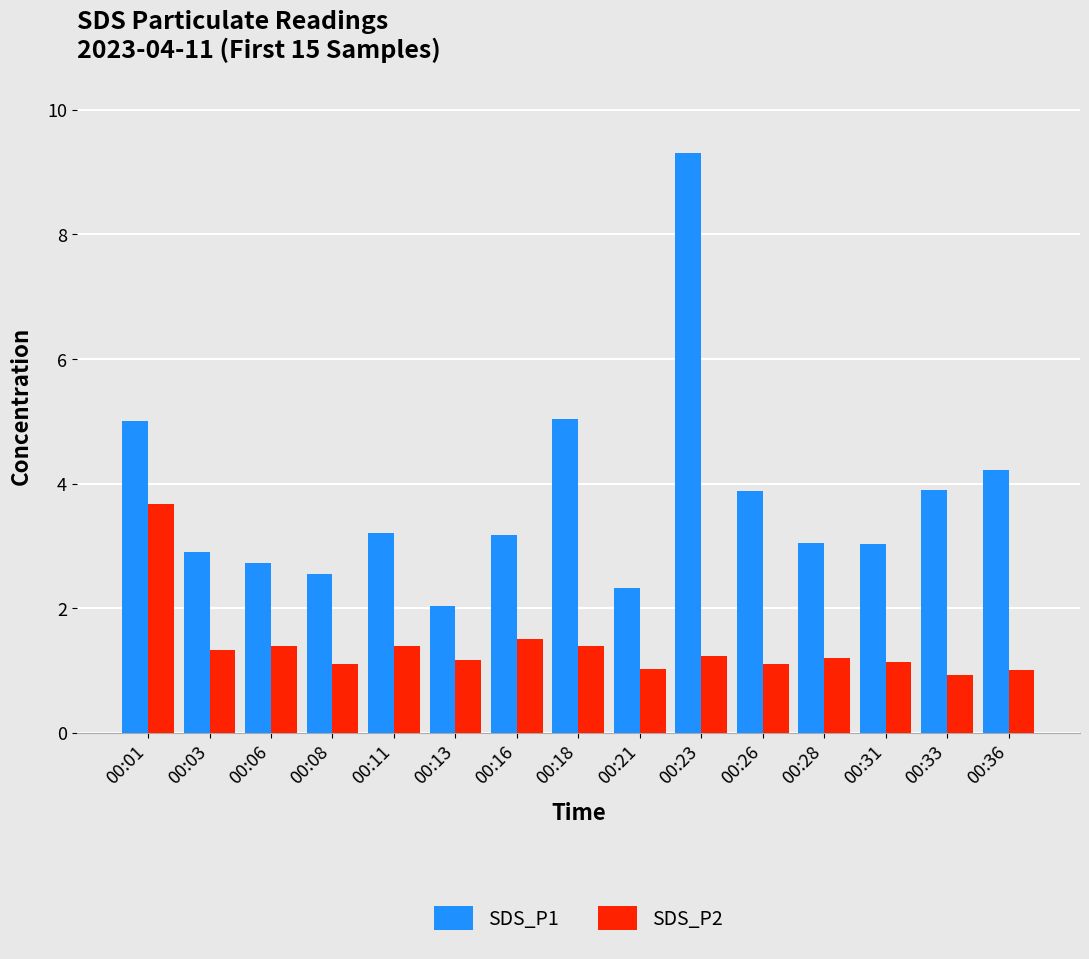

What is the value of the SDS_P1 bar at the 10th from the left?

9.3